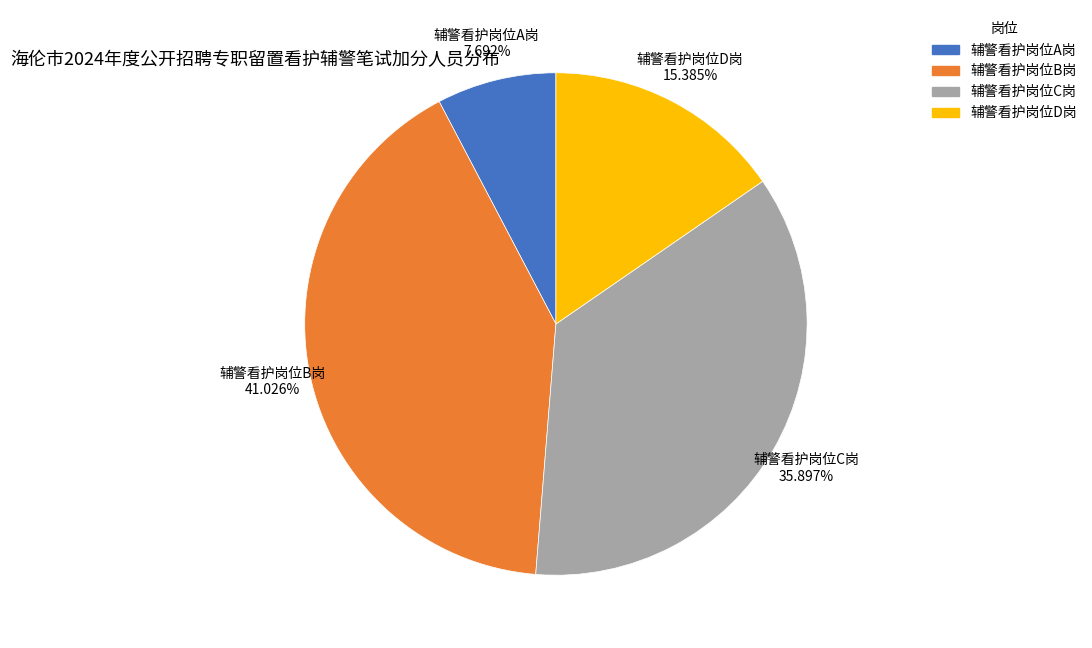

Is the sum of 辅警看护岗位B岗 and 辅警看护岗位D岗 greater than half?

Yes